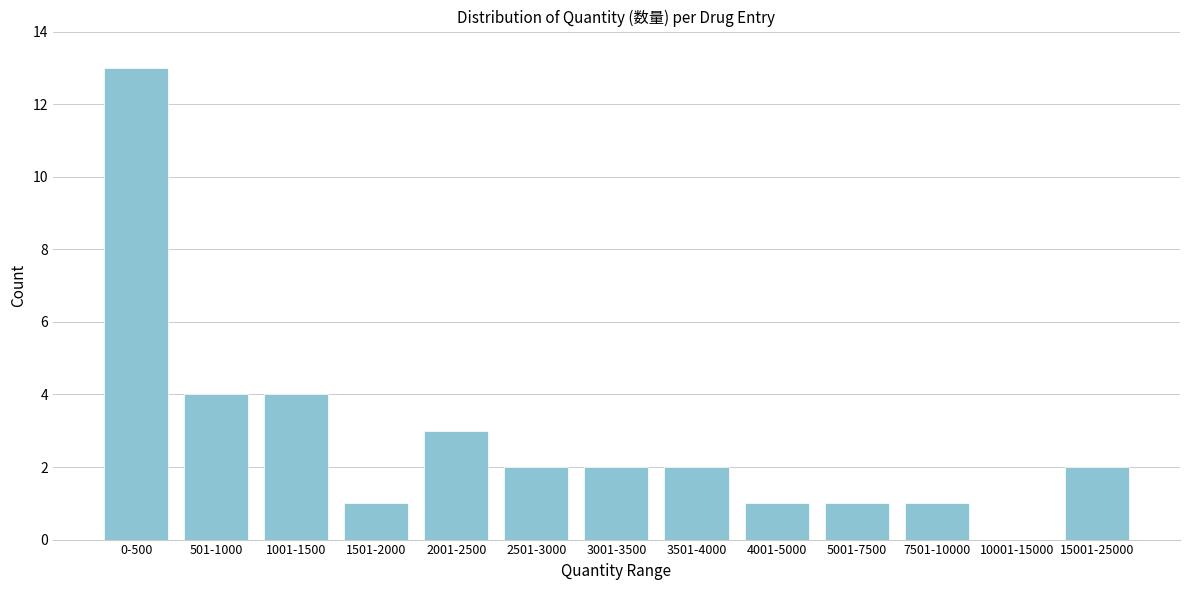

Reading left to right, transcribe all the data shown in this chart.

0-500=13	501-1000=4	1001-1500=4	1501-2000=1	2001-2500=3	2501-3000=2	3001-3500=2	3501-4000=2	4001-5000=1	5001-7500=1	7501-10000=1	10001-15000=0	15001-25000=2